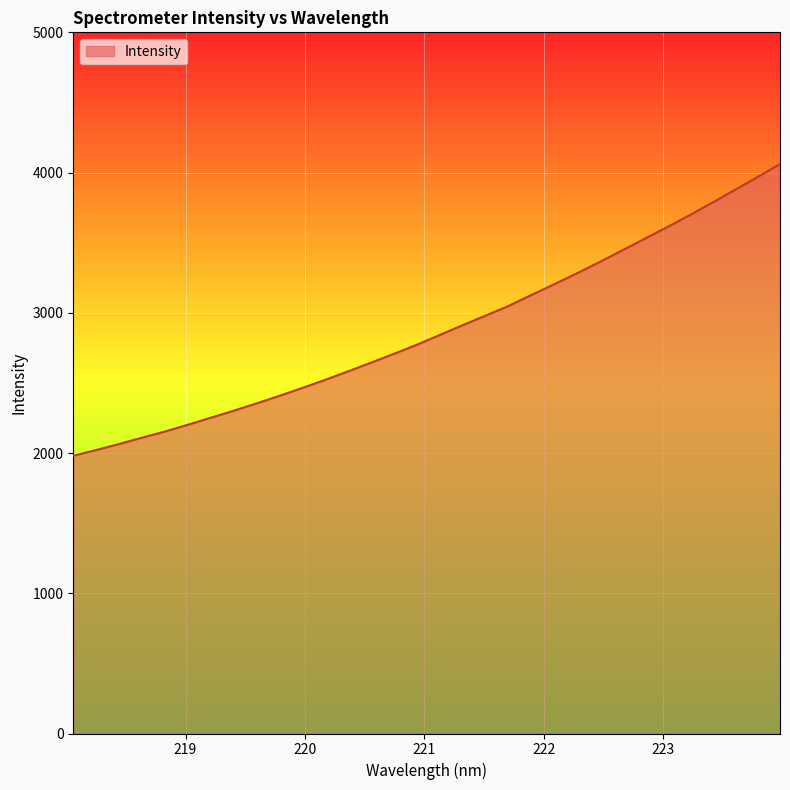

How many lines are shown in the chart?

1